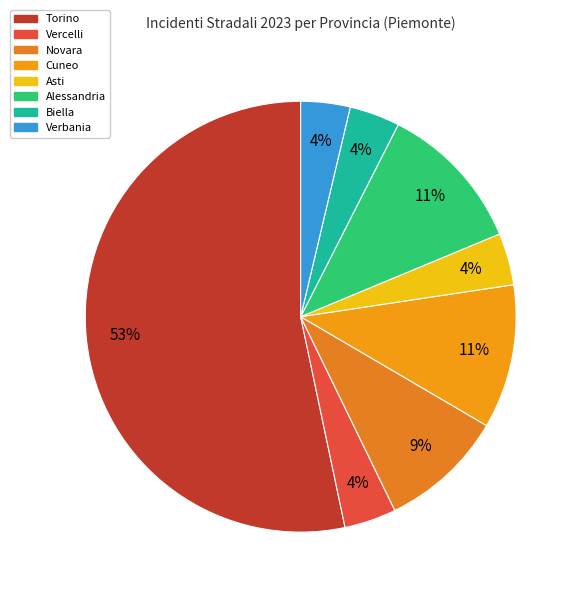

Is it true that Biella is 4% of the pie?

True